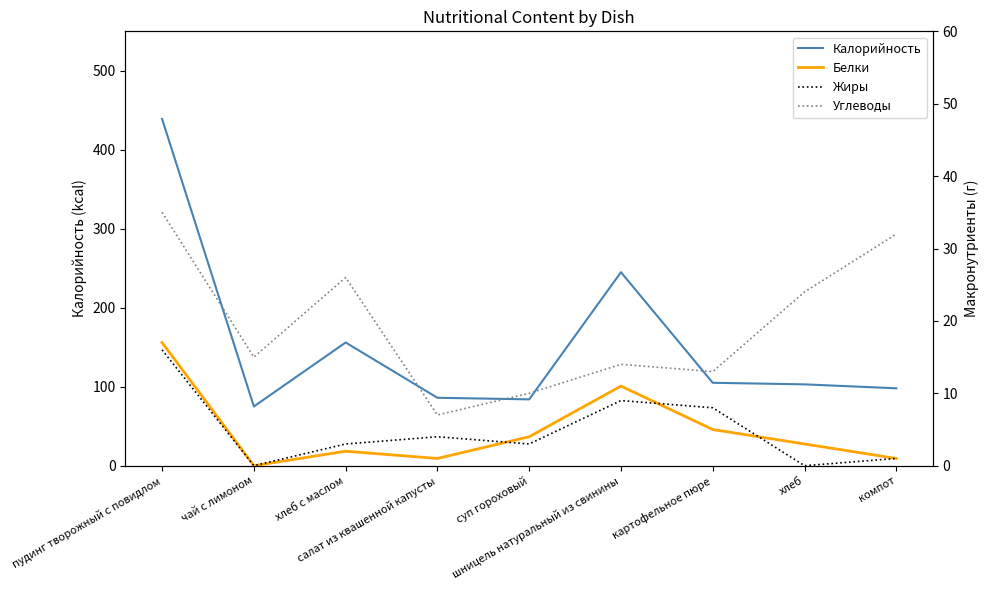

How many data points in Белки are less than 3?

4